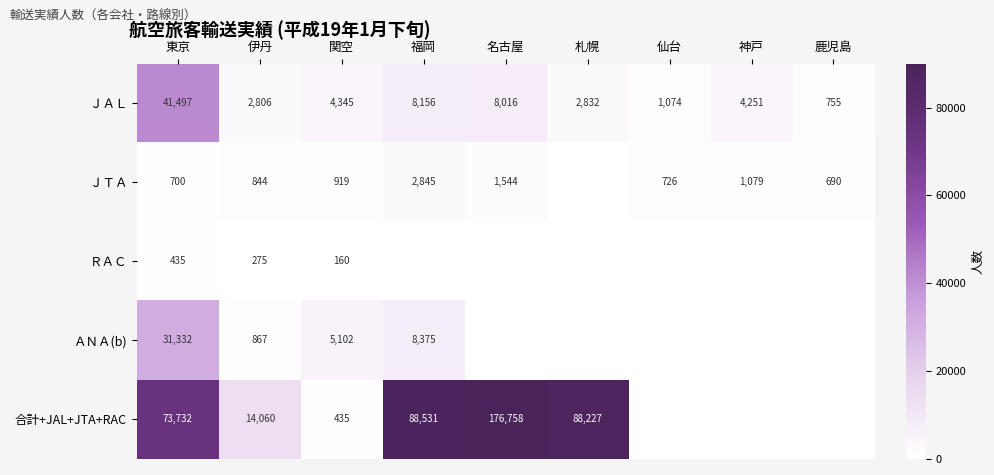

Between 仙台 and 札幌, which is larger?

札幌